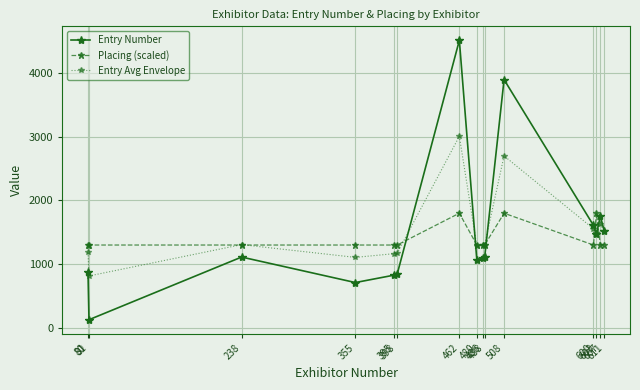

What are all the series names shown in the legend?

Entry Number, Placing (scaled), Entry Avg Envelope